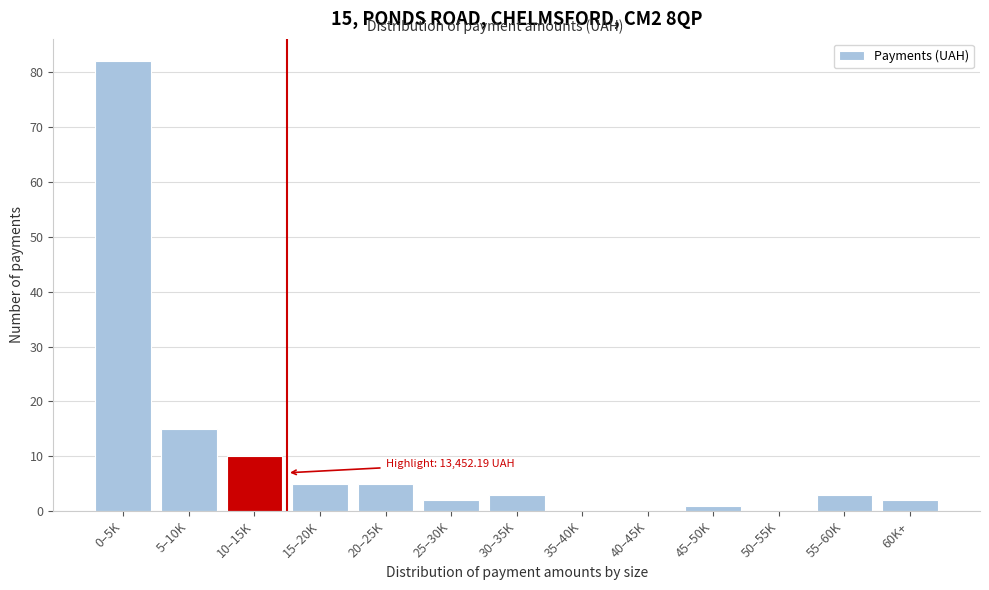

Reading left to right, what are all the values shown in this chart?

0–5K=82	5–10K=15	10–15K=10	15–20K=5	20–25K=5	25–30K=2	30–35K=3	35–40K=0	40–45K=0	45–50K=1	50–55K=0	55–60K=3	60K+=2